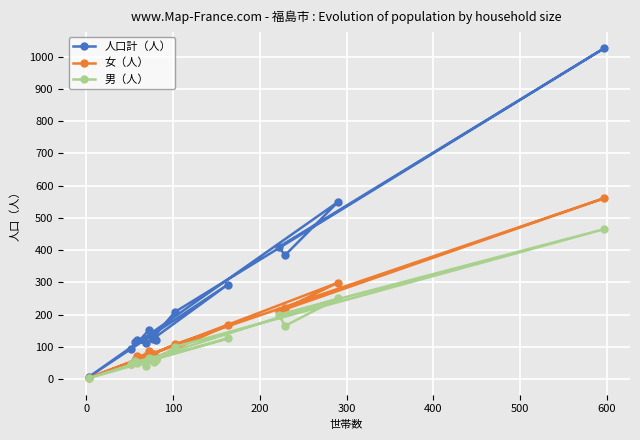

What is the difference between the maximum and minimum values in the 人口計（人） series?

1019